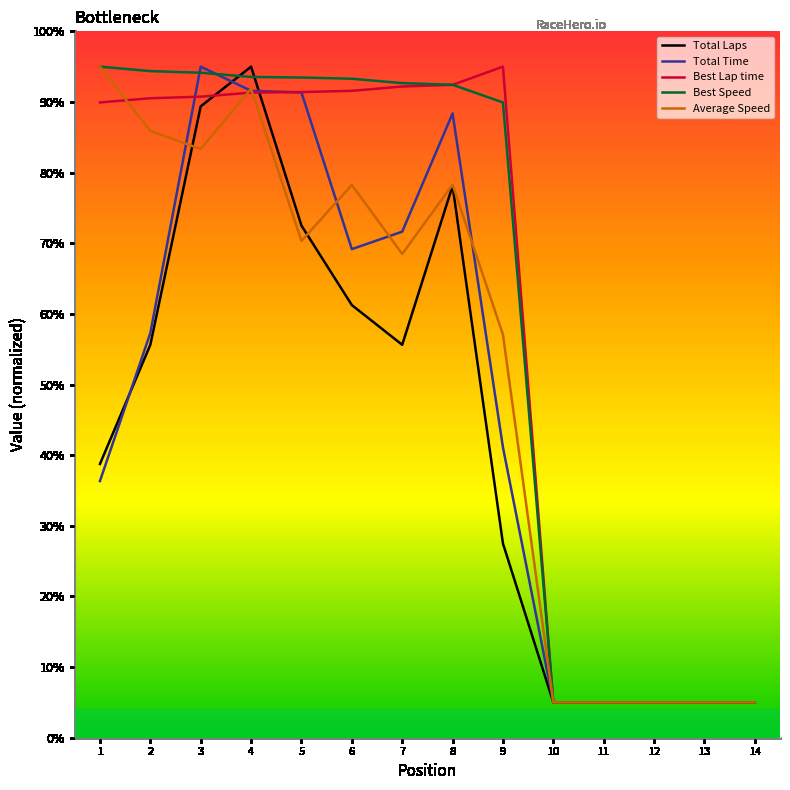

Which category has the highest value in the Best Lap time series?

9